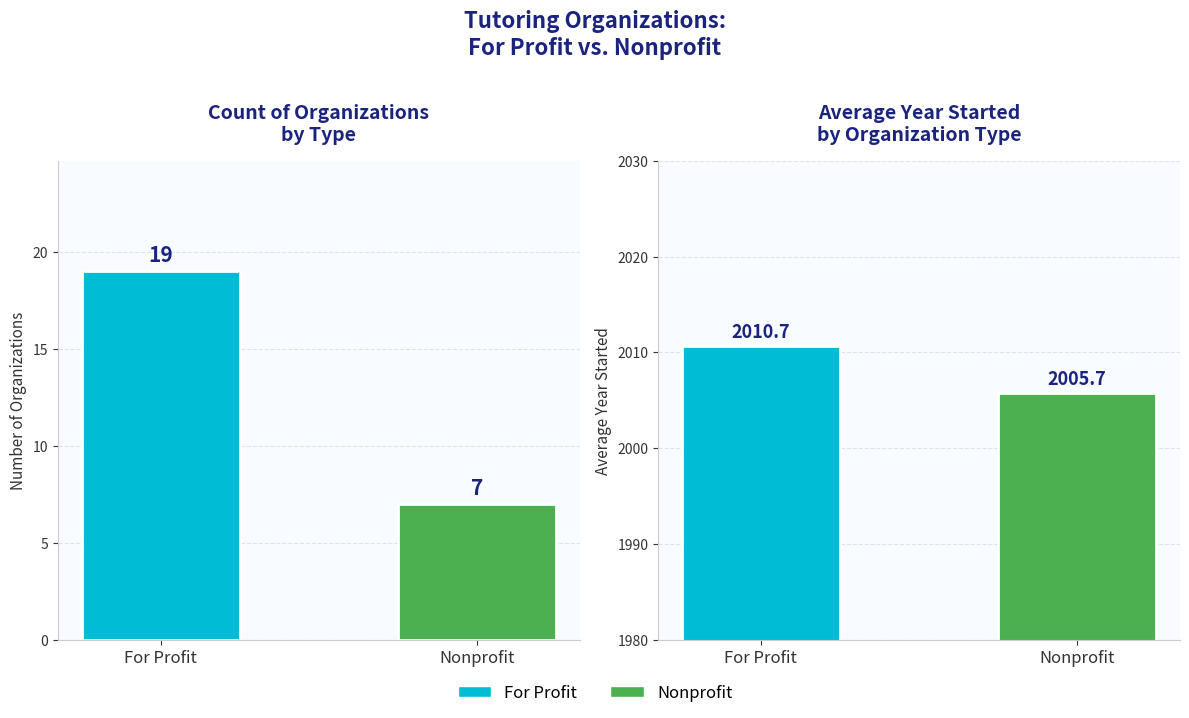

What is the total value across all series at For Profit?

2029.7